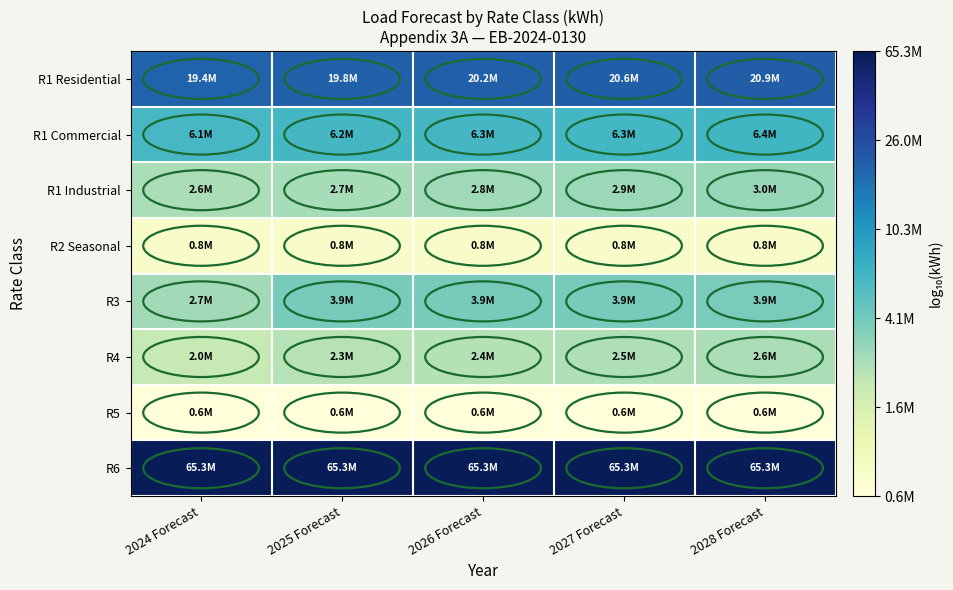

At how many categories does at least one series exceed 7?

5